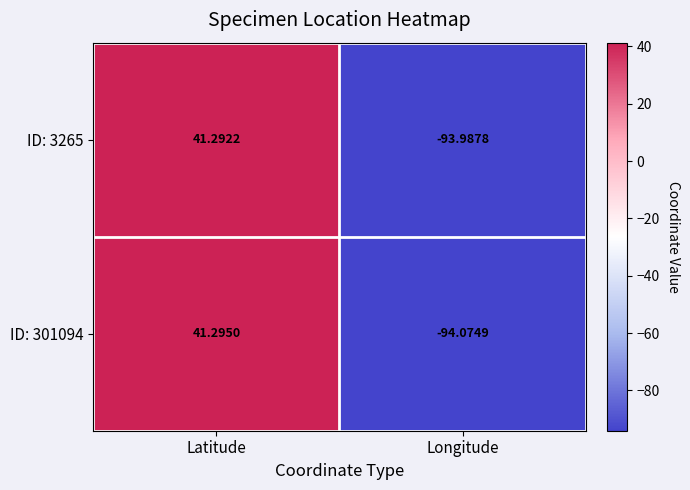

List the labels in order of ID: 3265 value, largest first.

Latitude, Longitude